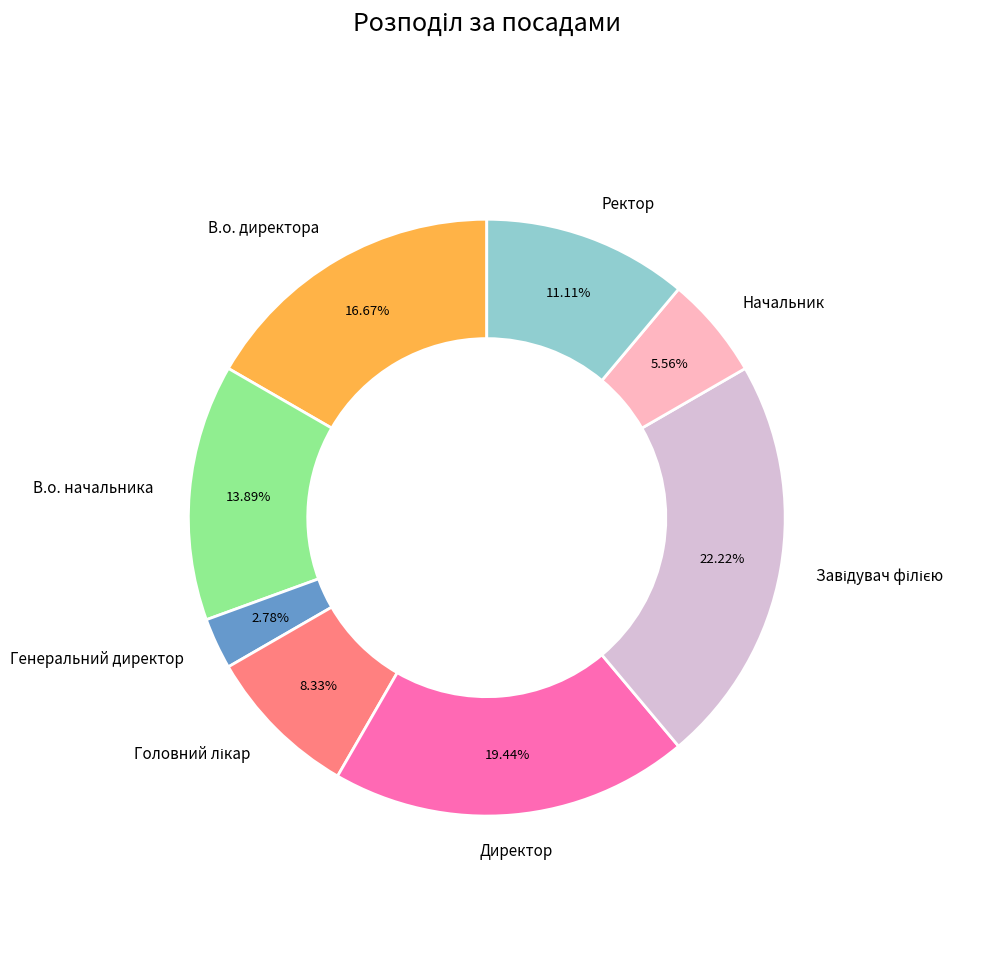

Is there any slice that represents more than half of the pie?

No